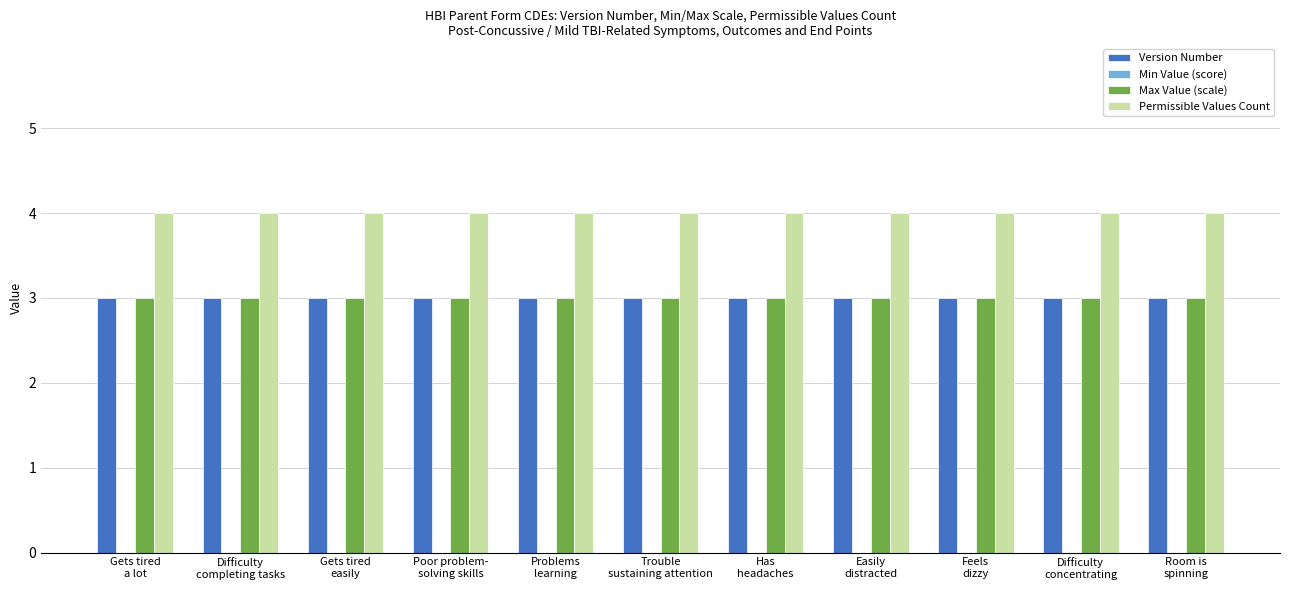

Are the bars grouped side by side (vs. stacked)?

Yes